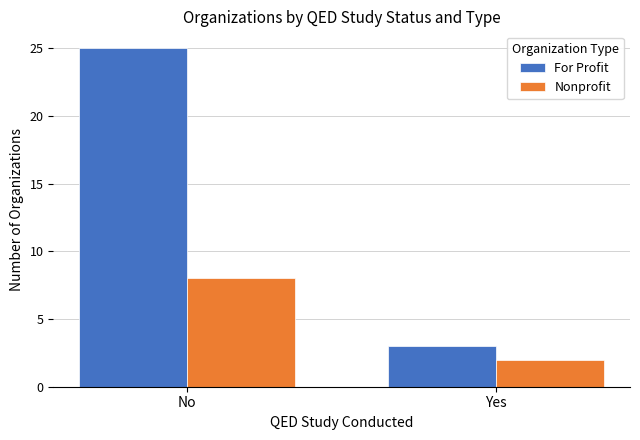

What position from the left is No?

1